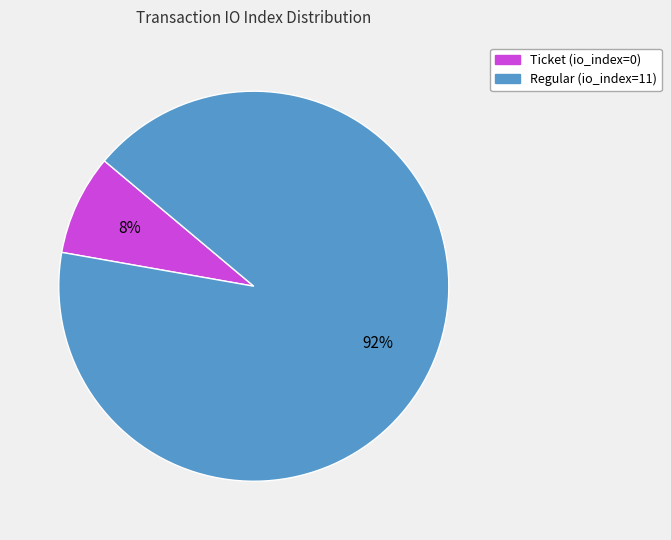

To the nearest percent, what is the average slice percentage?

50%